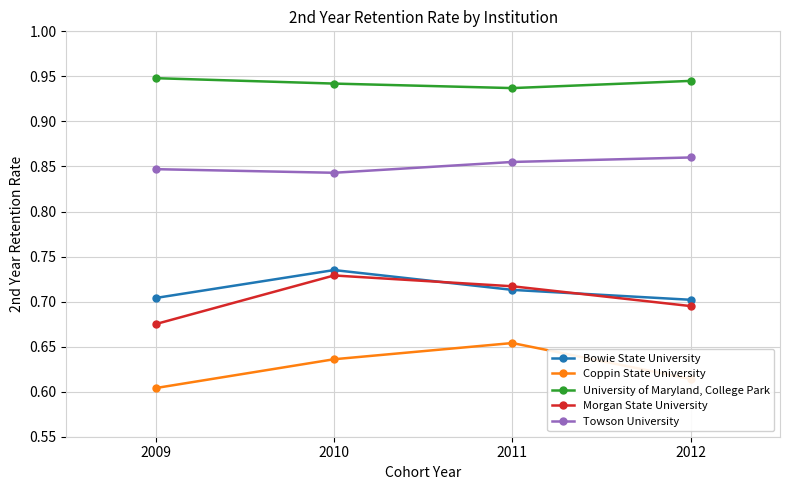

The value of Bowie State University at 2009 is 0.7. True or false?

True